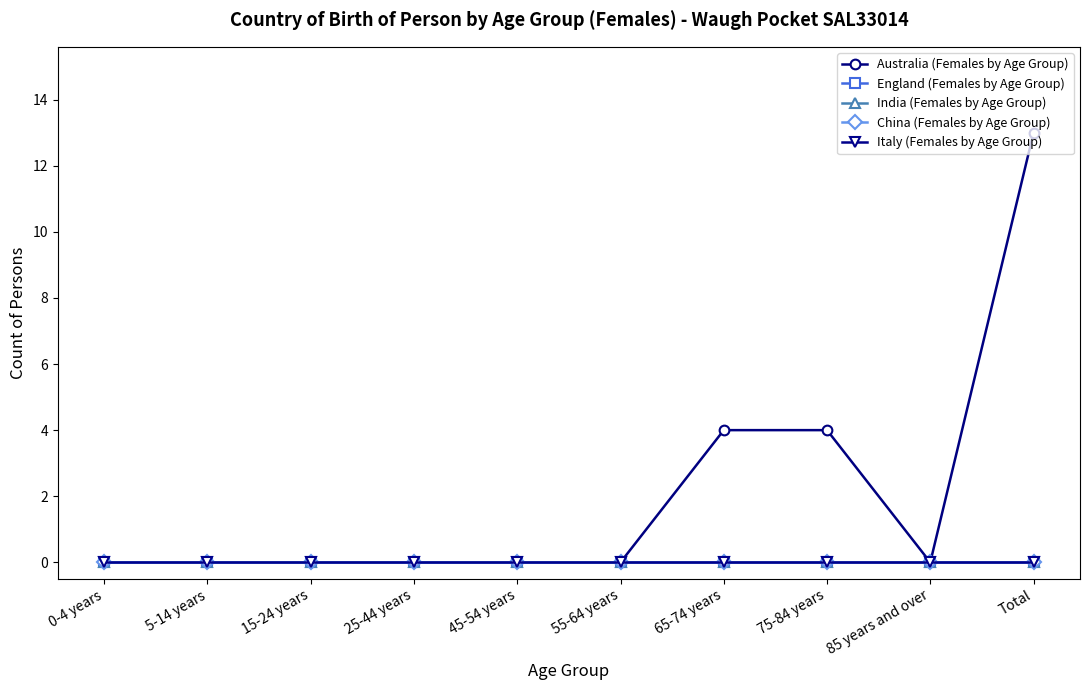

Reading left to right, transcribe all the data shown in this chart.

Australia (Females by Age Group): 0-4 years=0	5-14 years=0	15-24 years=0	25-44 years=0	45-54 years=0	55-64 years=0	65-74 years=4	75-84 years=4	85 years and over=0	Total=13
England (Females by Age Group): 0-4 years=0	5-14 years=0	15-24 years=0	25-44 years=0	45-54 years=0	55-64 years=0	65-74 years=0	75-84 years=0	85 years and over=0	Total=0
India (Females by Age Group): 0-4 years=0	5-14 years=0	15-24 years=0	25-44 years=0	45-54 years=0	55-64 years=0	65-74 years=0	75-84 years=0	85 years and over=0	Total=0
China (Females by Age Group): 0-4 years=0	5-14 years=0	15-24 years=0	25-44 years=0	45-54 years=0	55-64 years=0	65-74 years=0	75-84 years=0	85 years and over=0	Total=0
Italy (Females by Age Group): 0-4 years=0	5-14 years=0	15-24 years=0	25-44 years=0	45-54 years=0	55-64 years=0	65-74 years=0	75-84 years=0	85 years and over=0	Total=0